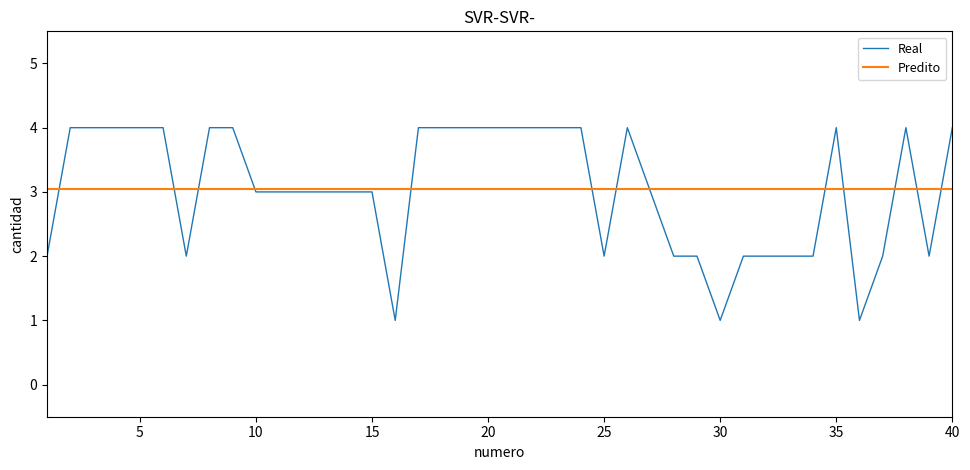

Rank the series by their maximum value, from lowest to highest.

Predito, Real